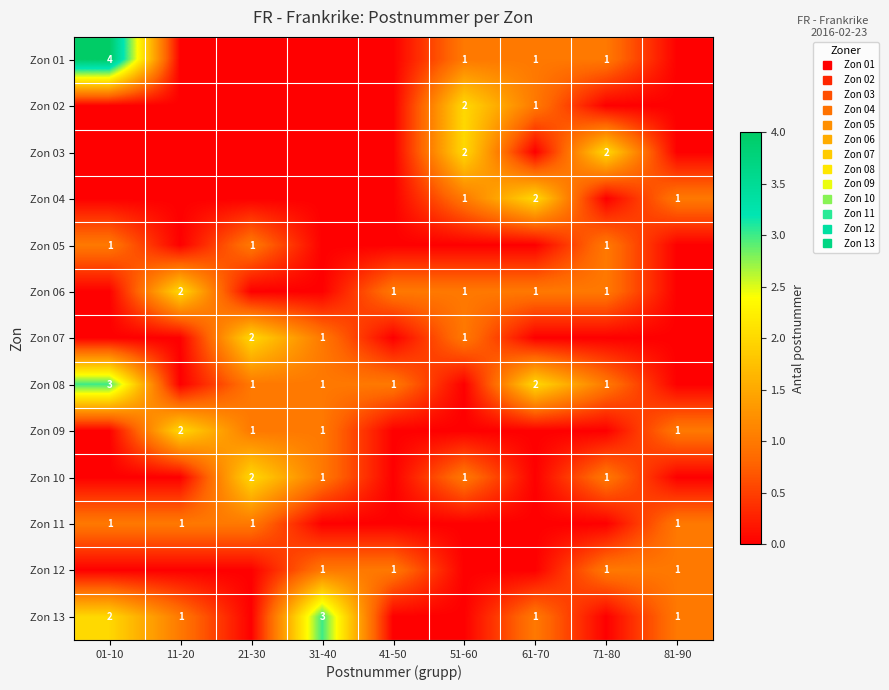

At which label is Zon 13 closest to 1?

11-20